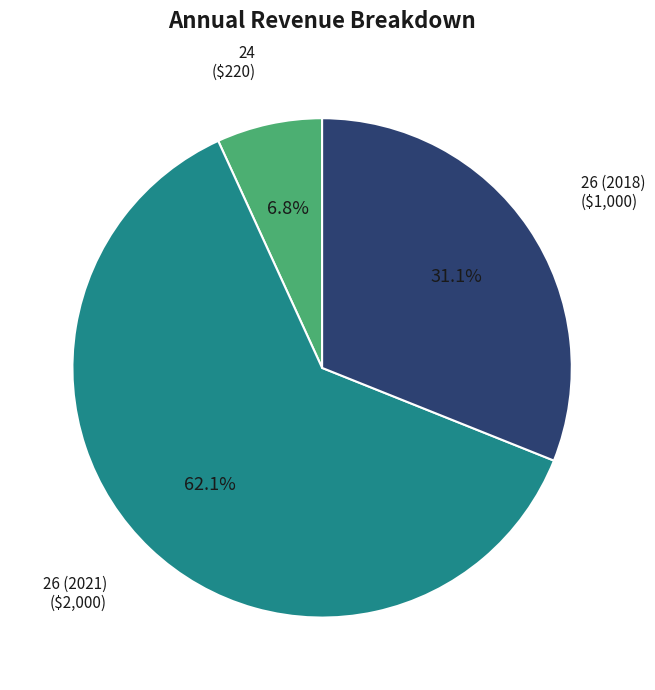

How many slices are in this pie chart?

3